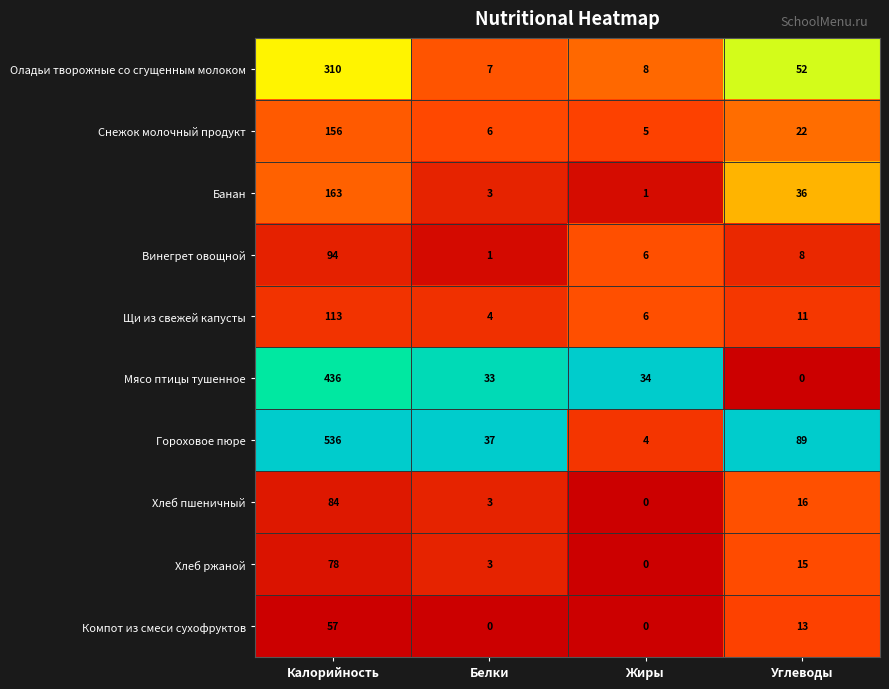

What is the minimum value for Гороховое пюре?

4